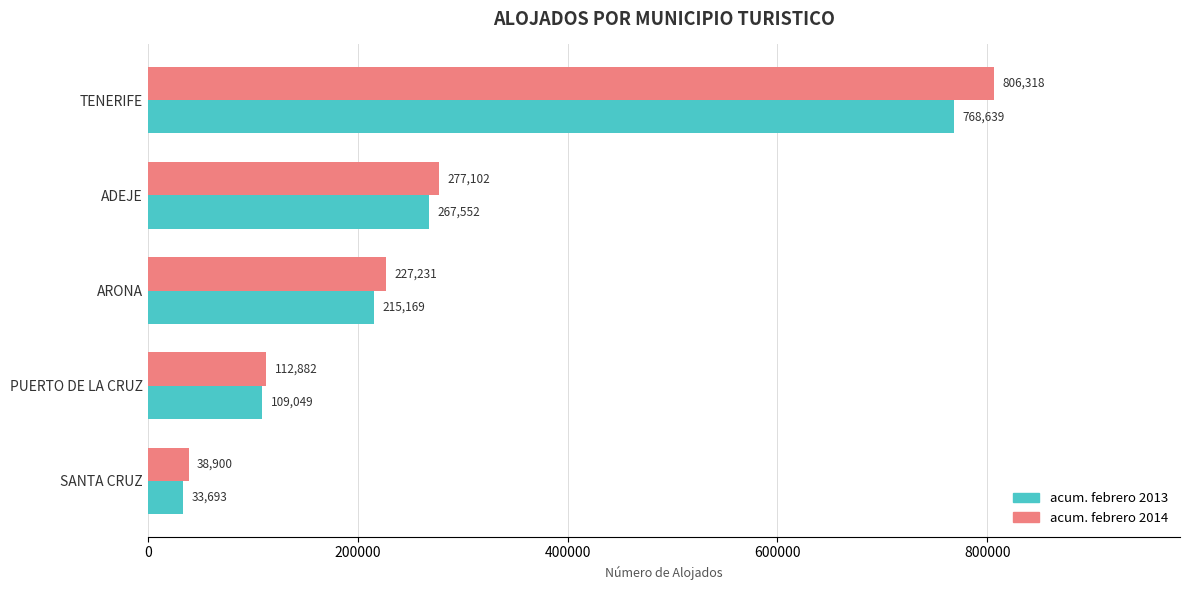

True or false: acum. febrero 2013 has a value of 374278 at ARONA.

False